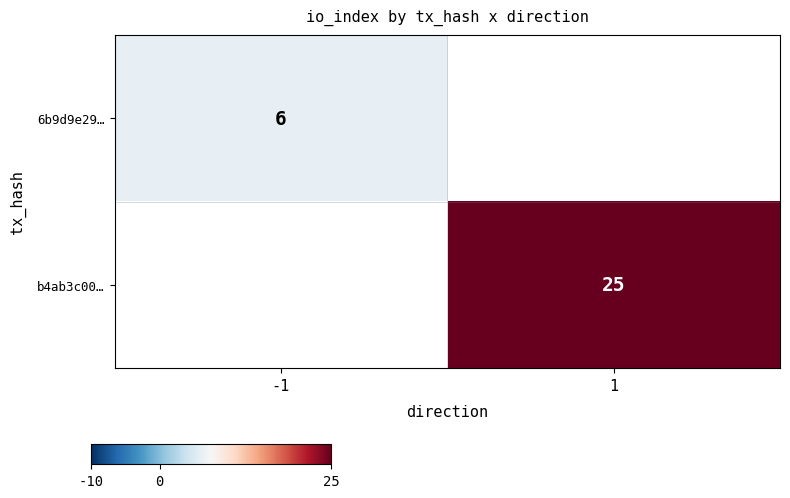

The 6b9d9e29… series shows 6 at -1. True or false?

True